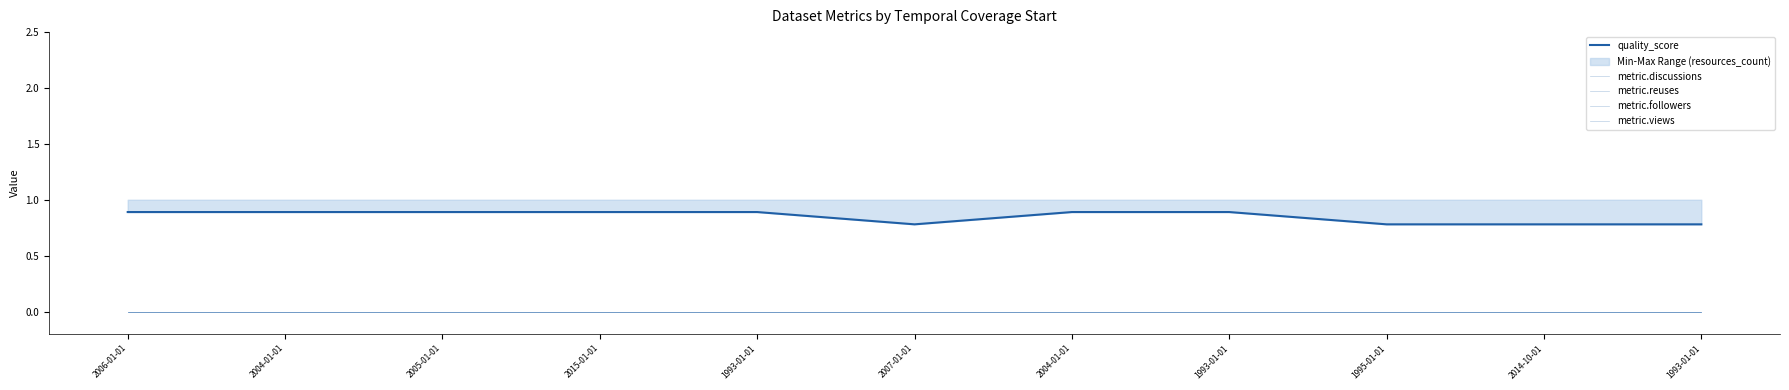

Rank the series at 2004-01-01 from lowest to highest value.

metric.discussions, metric.reuses, metric.followers, metric.views, quality_score